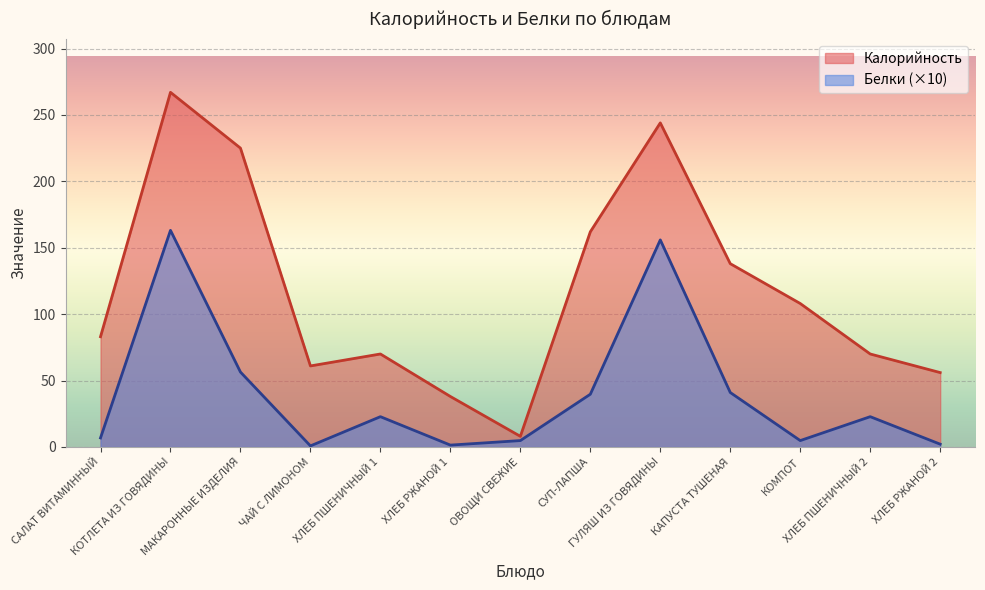

In Калорийность, how many points are higher than both neighbors (excluding endpoints)?

3